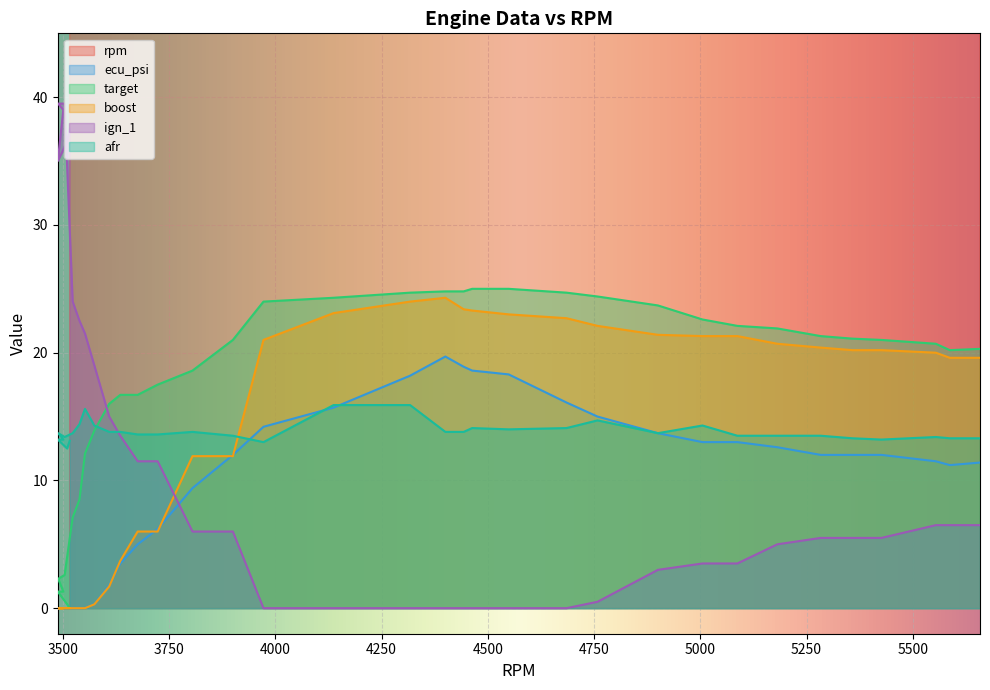

The boost series shows 0.0 at 3539. True or false?

True